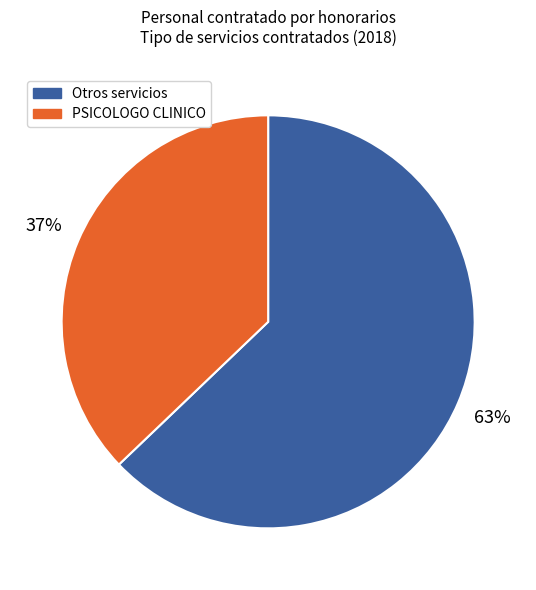

To the nearest percent, what is the difference between the largest and smallest slice percentages?

26%